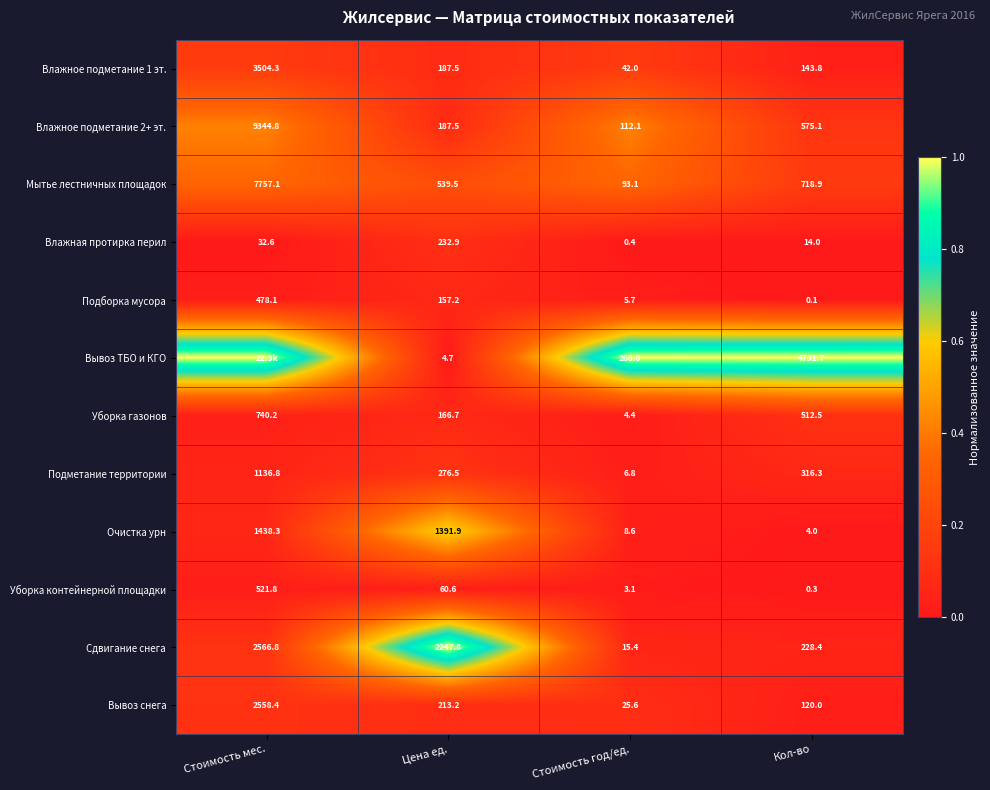

Is the value of Мытье лестничных площадок at Стоимость мес. greater than the value of Подборка мусора at Стоимость мес.?

Yes